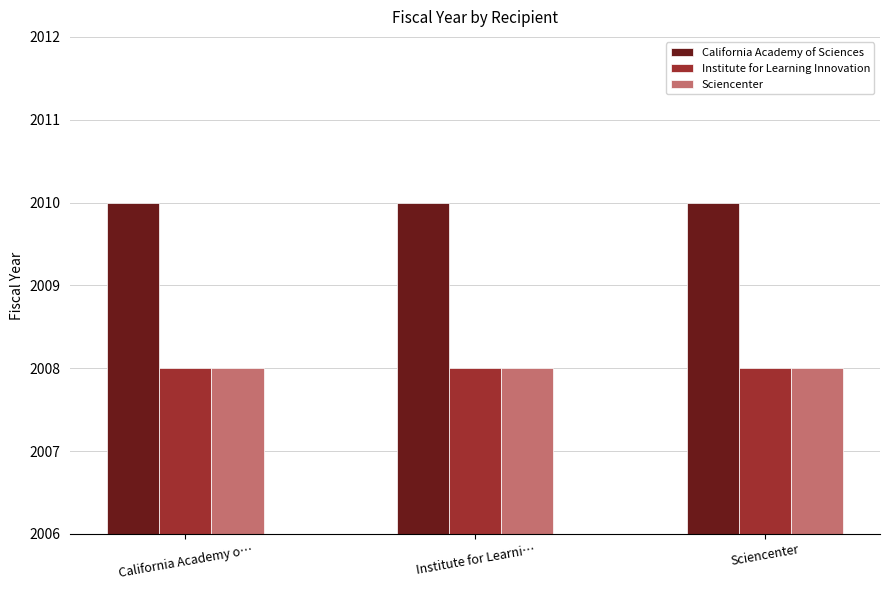

What is the smallest value displayed?

2008